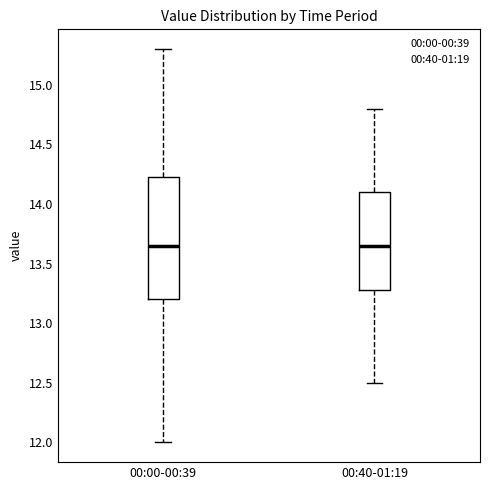

Comparing the boxes themselves (not the whiskers), which one is the tallest?

00:00-00:39